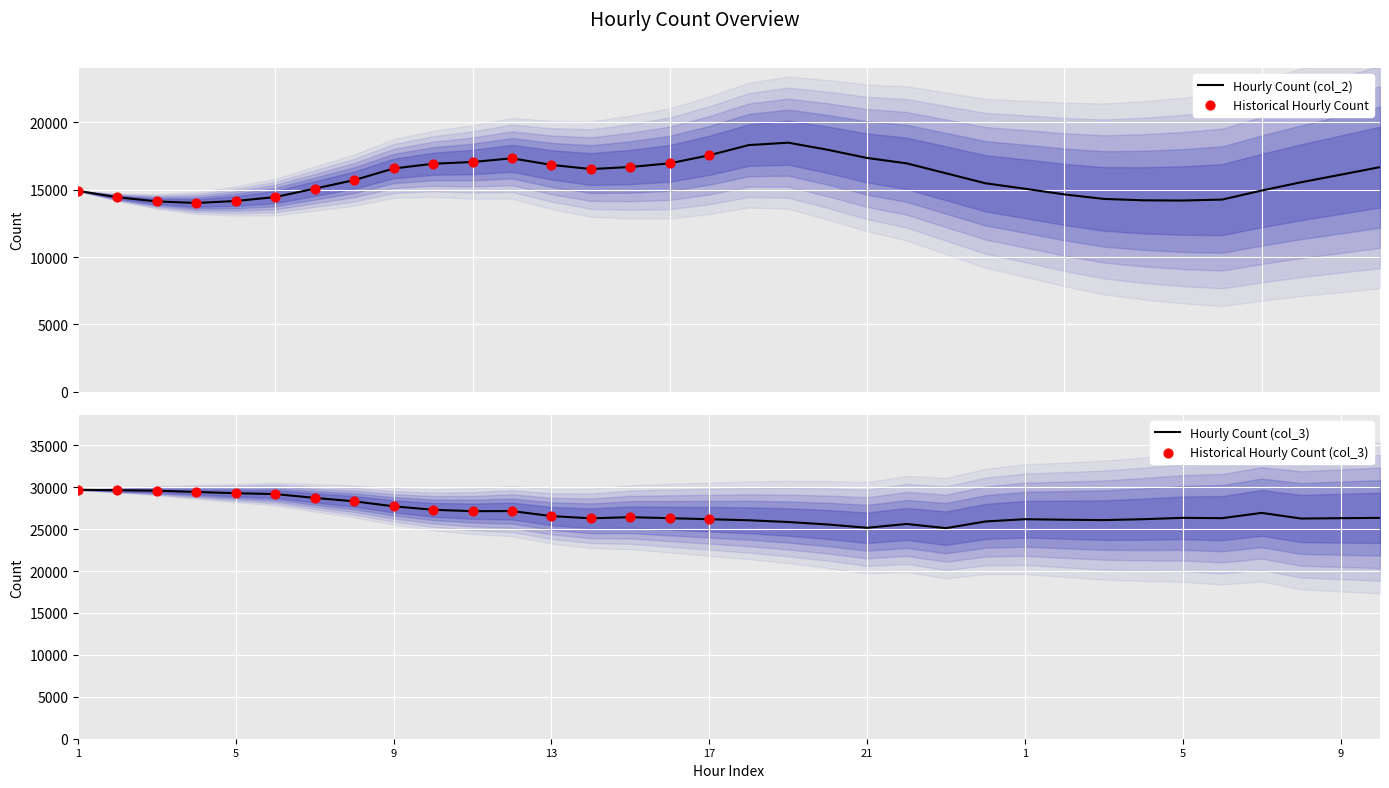

Which series has the largest total across all categories?

col_3